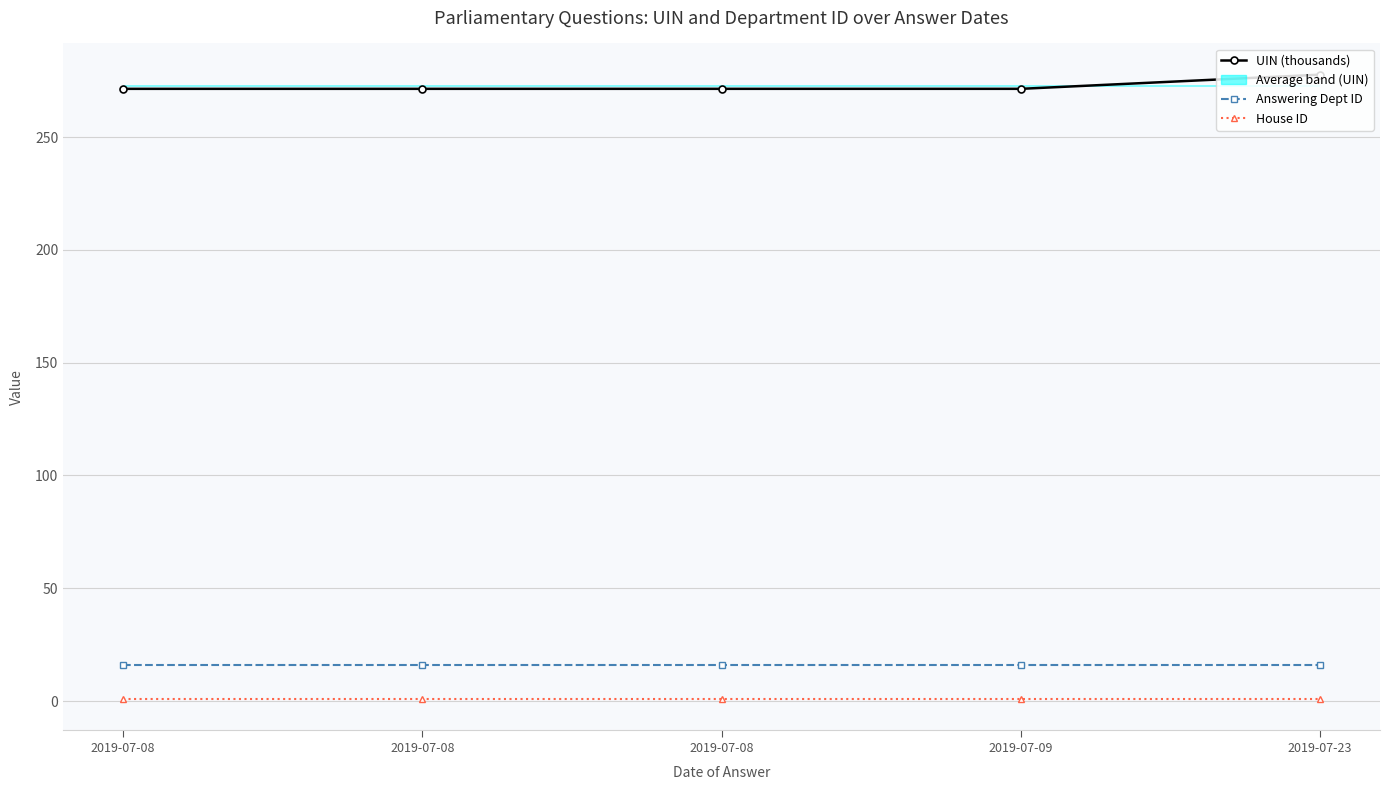

True or false: House ID has more than 0 points higher than both neighbors.

False